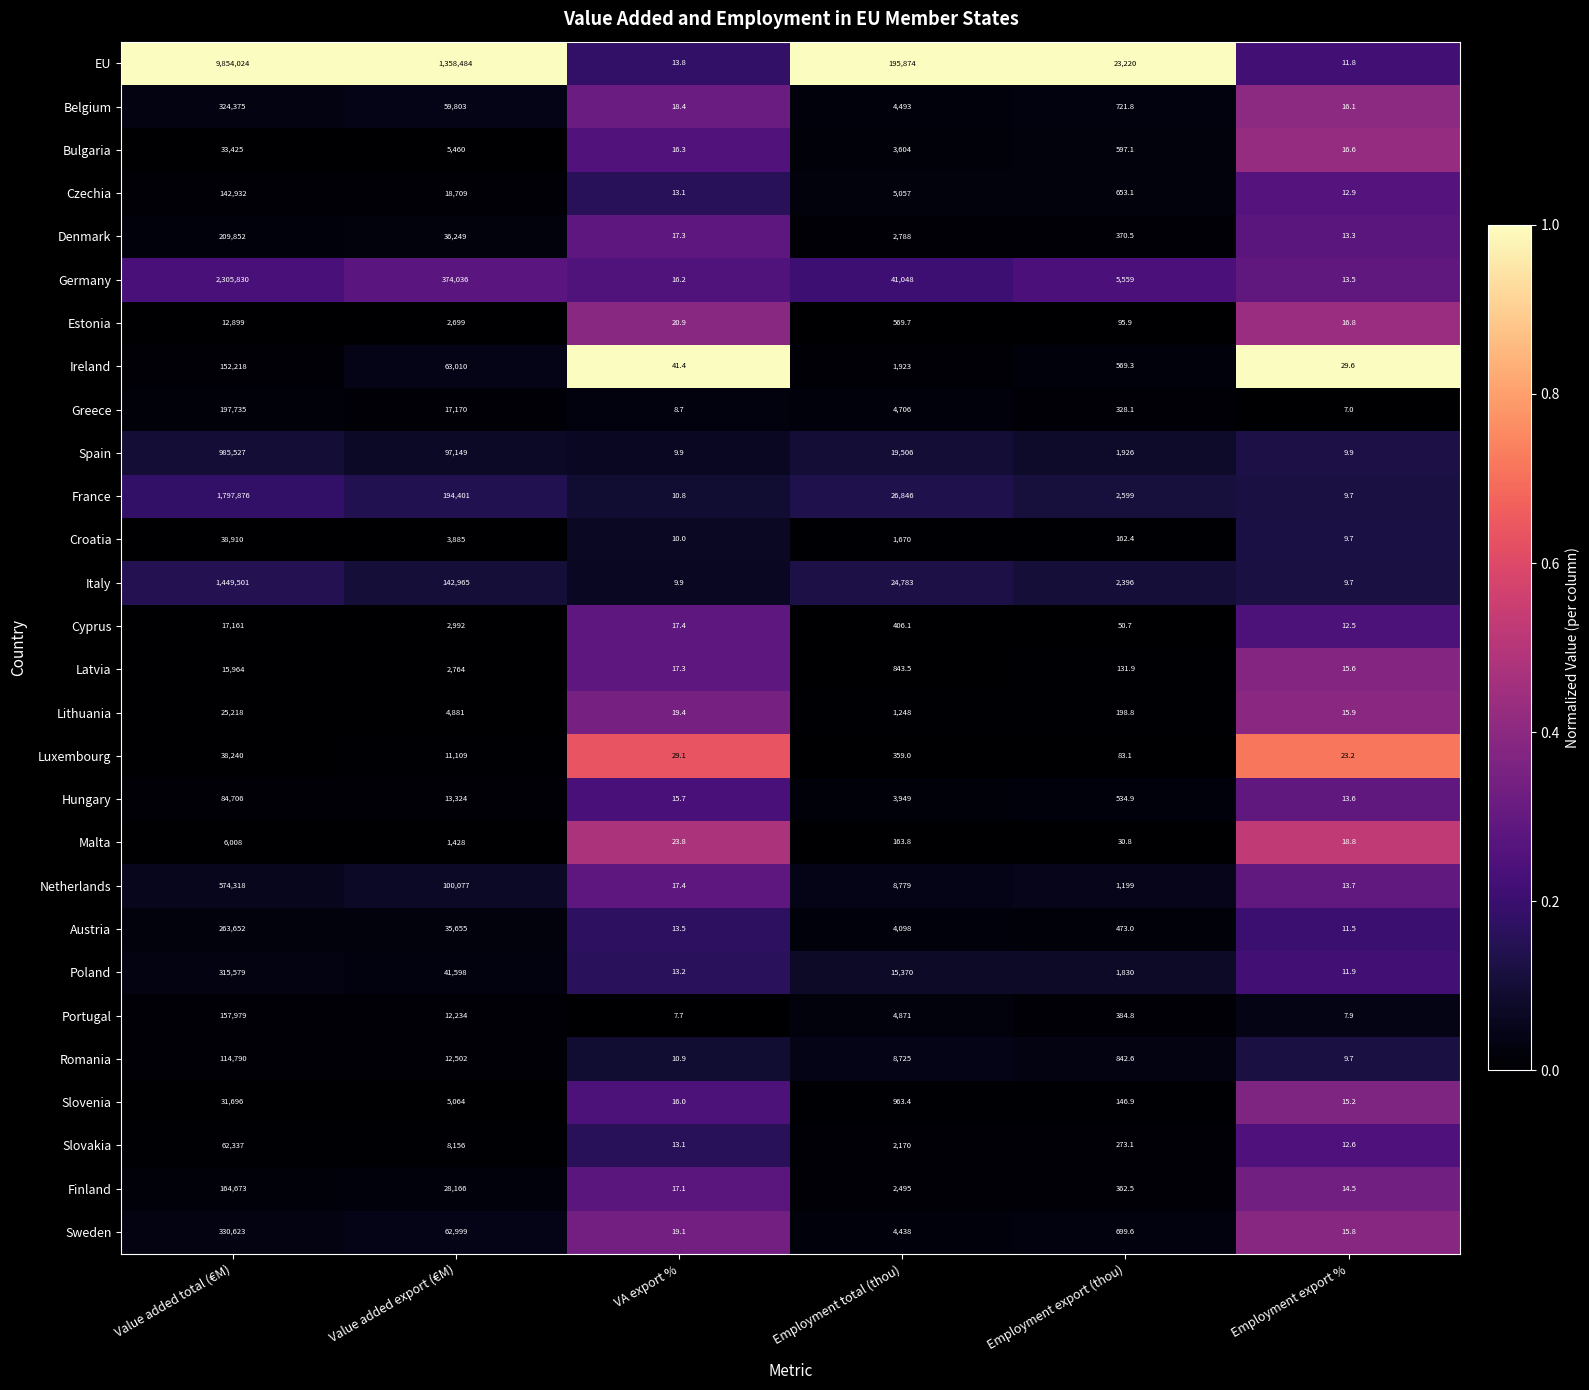

What is the difference between the highest and lowest values at Value added total (€M)?

9848016.0